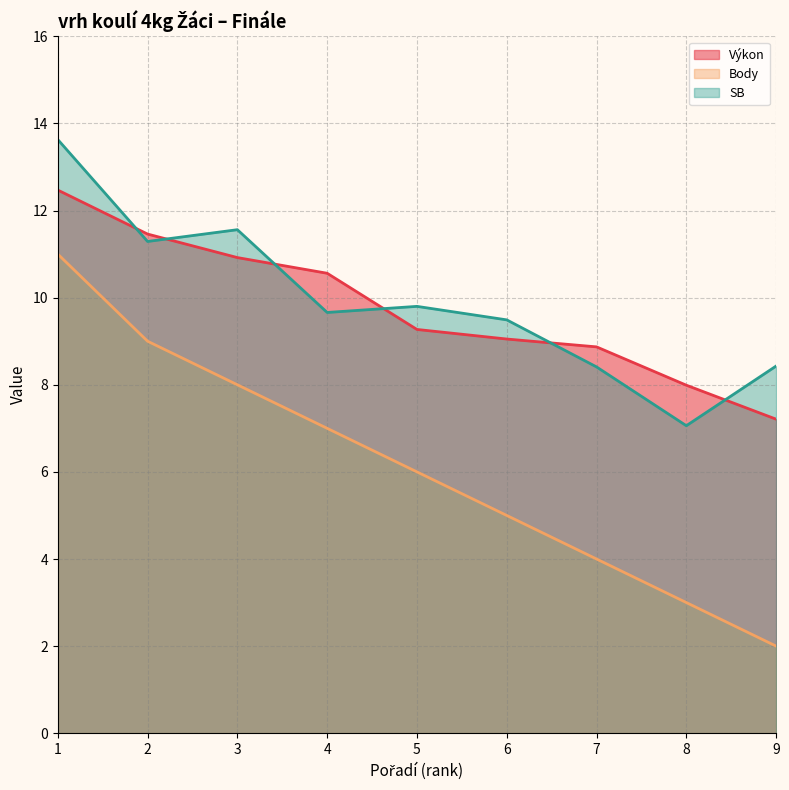

True or false: Body and SB cross at least once.

False